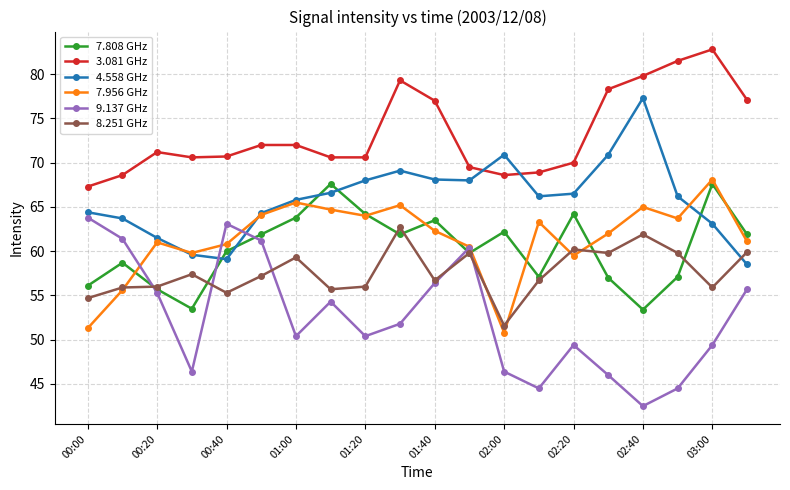

Which series has the largest total across all categories?

3.081 GHz